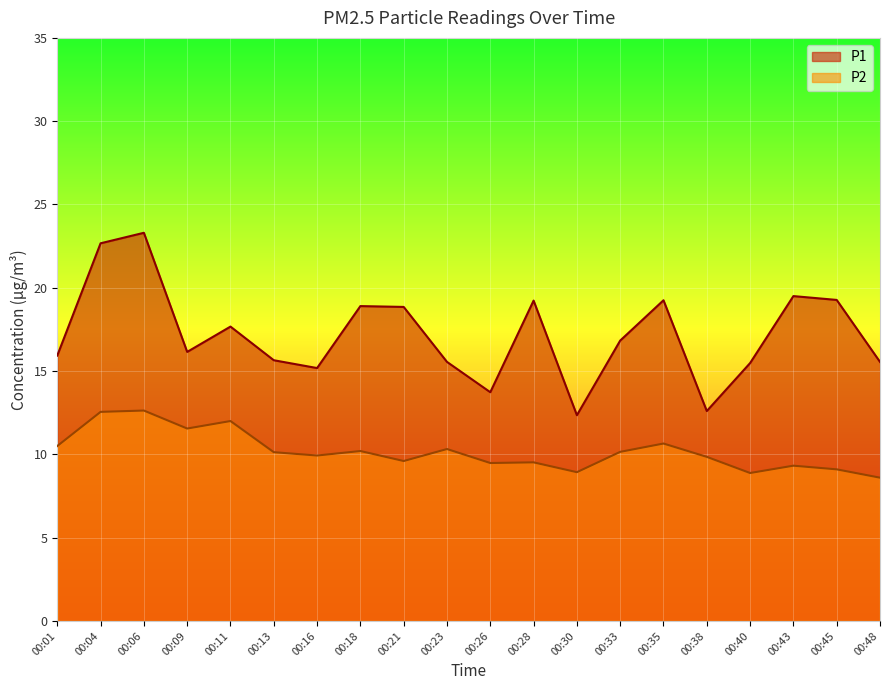

At which label does P2 reach its minimum?

00:48